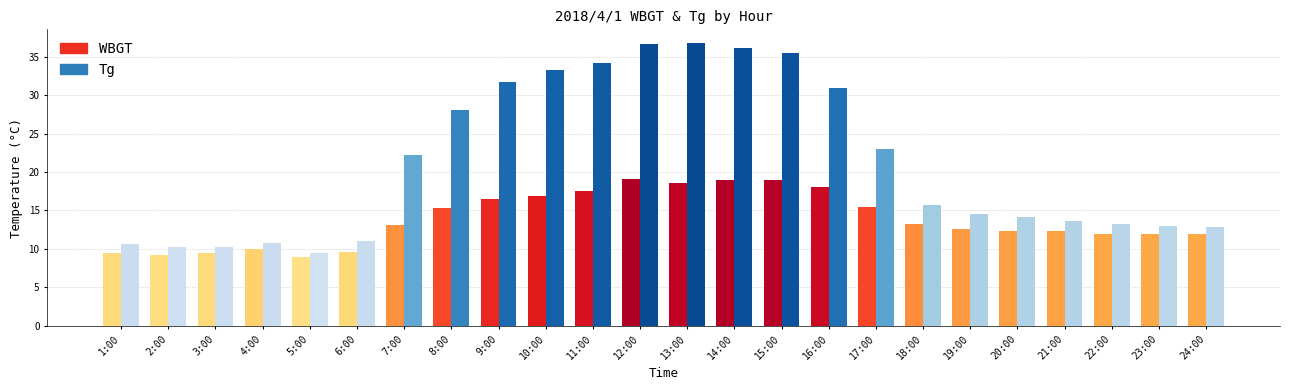

What is the minimum value shown in the chart?

8.9